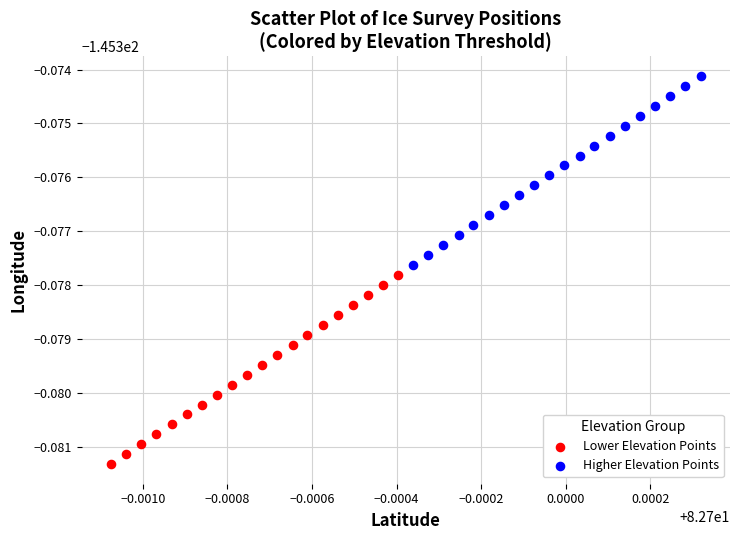

Which series reaches the maximum Y coordinate?

Higher Elevation Points